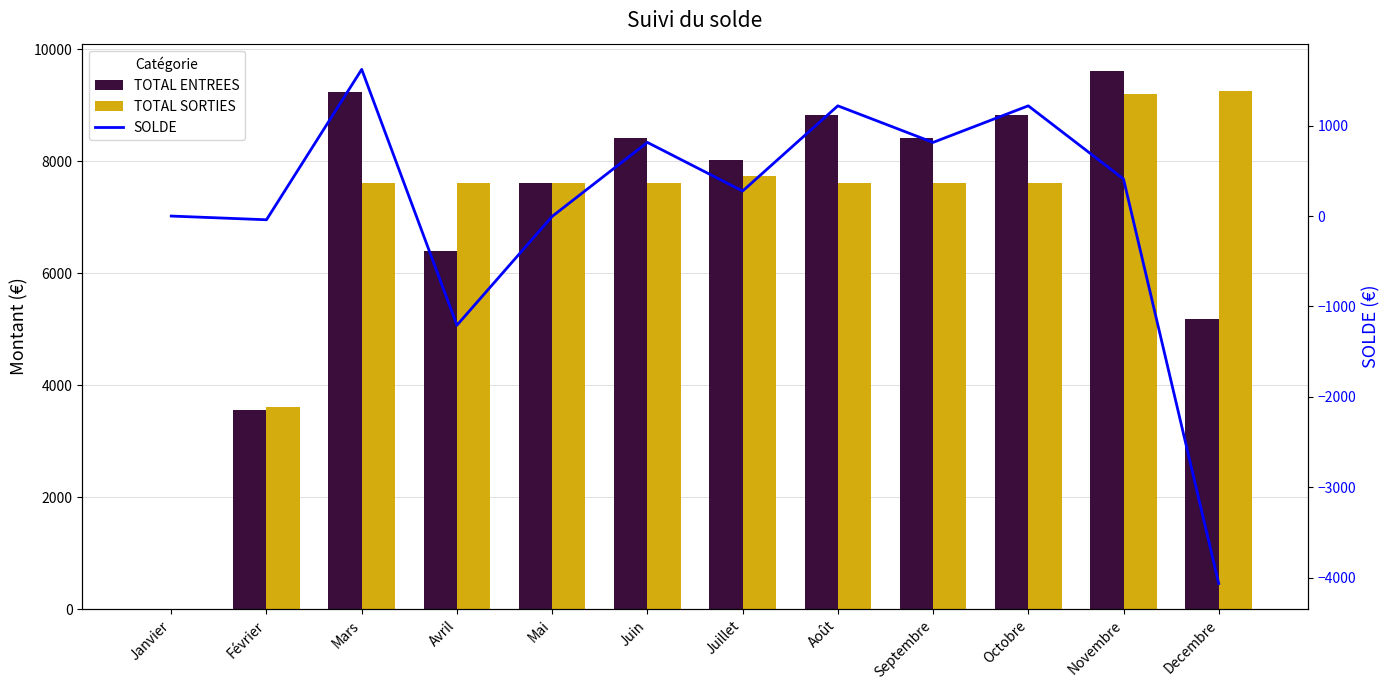

Reading left to right, extract all data points from this chart.

TOTAL ENTREES: Janvier=0.0	Février=3568.2	Mars=9235.4	Avril=6401.8	Mai=7616.2	Juin=8425.8	Juillet=8021.0	Août=8830.6	Septembre=8425.8	Octobre=8830.6	Novembre=9621.0	Decembre=5187.4
TOTAL SORTIES: Janvier=0.0	Février=3609.2	Mars=7612.2	Avril=7609.6	Mai=7619.8	Juin=7610.8	Juillet=7744.2	Août=7610.8	Septembre=7610.8	Octobre=7610.8	Novembre=9210.8	Decembre=9254.2
SOLDE: Janvier=0.0	Février=-41.0	Mars=1623.2	Avril=-1207.8	Mai=-3.6	Juin=815.0	Juillet=276.8	Août=1219.8	Septembre=815.0	Octobre=1219.8	Novembre=410.2	Decembre=-4066.8